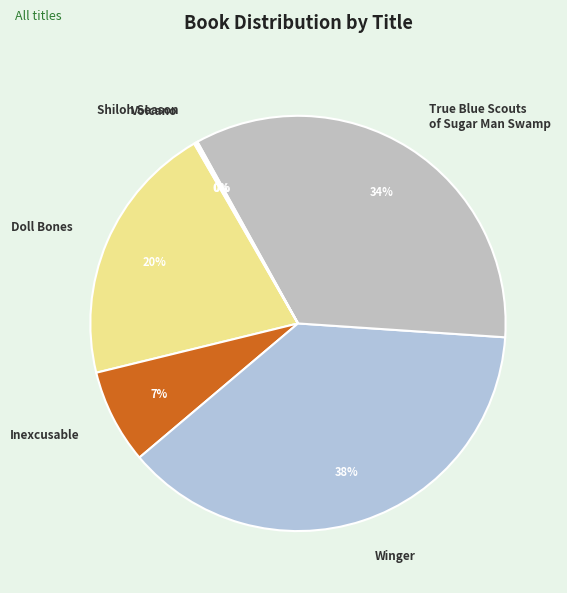

Is Inexcusable the majority of the pie?

No